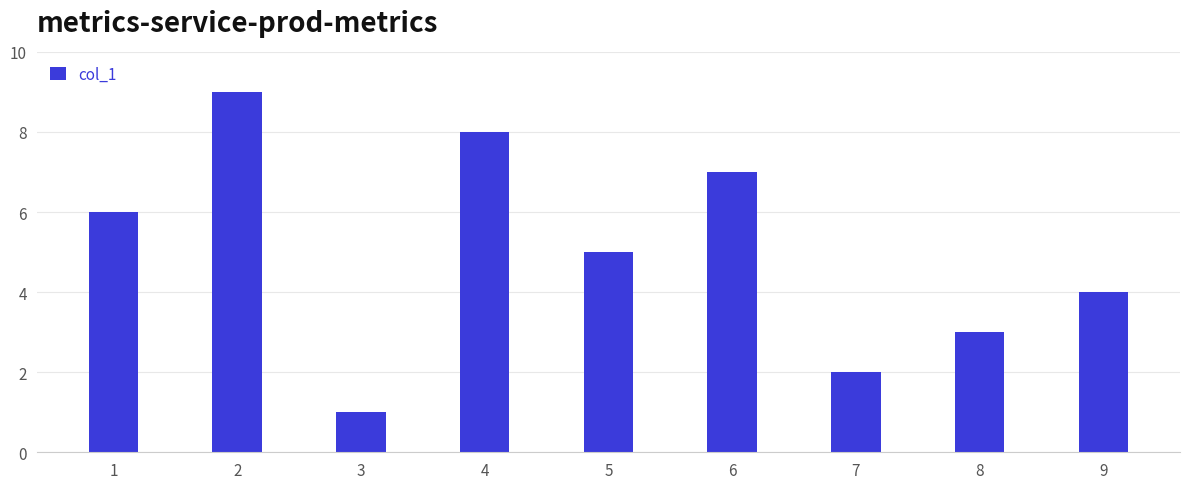

Reading left to right, what are all the values shown in this chart?

6	9	1	8	5	7	2	3	4